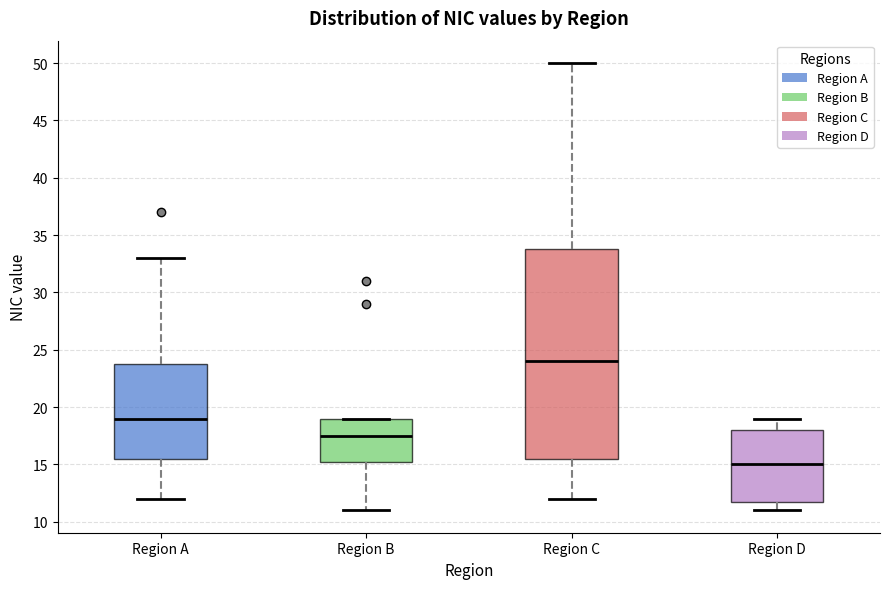

Reading left to right, transcribe this box plot: for each box, give where its median line is, the range the box spans, and where its two whiskers end, as read against the y-axis. The values are not printed on the chart, so give them approximately, as read against the axis.

Region A: median 19.0, box 15.5 to 24.0, whiskers 12.0 to 33.0
Region B: median 17.5, box 15.5 to 19.0, whiskers 11.0 to 19.0
Region C: median 24.0, box 15.5 to 34.0, whiskers 12.0 to 50.0
Region D: median 15.0, box 12.0 to 18.0, whiskers 11.0 to 19.0